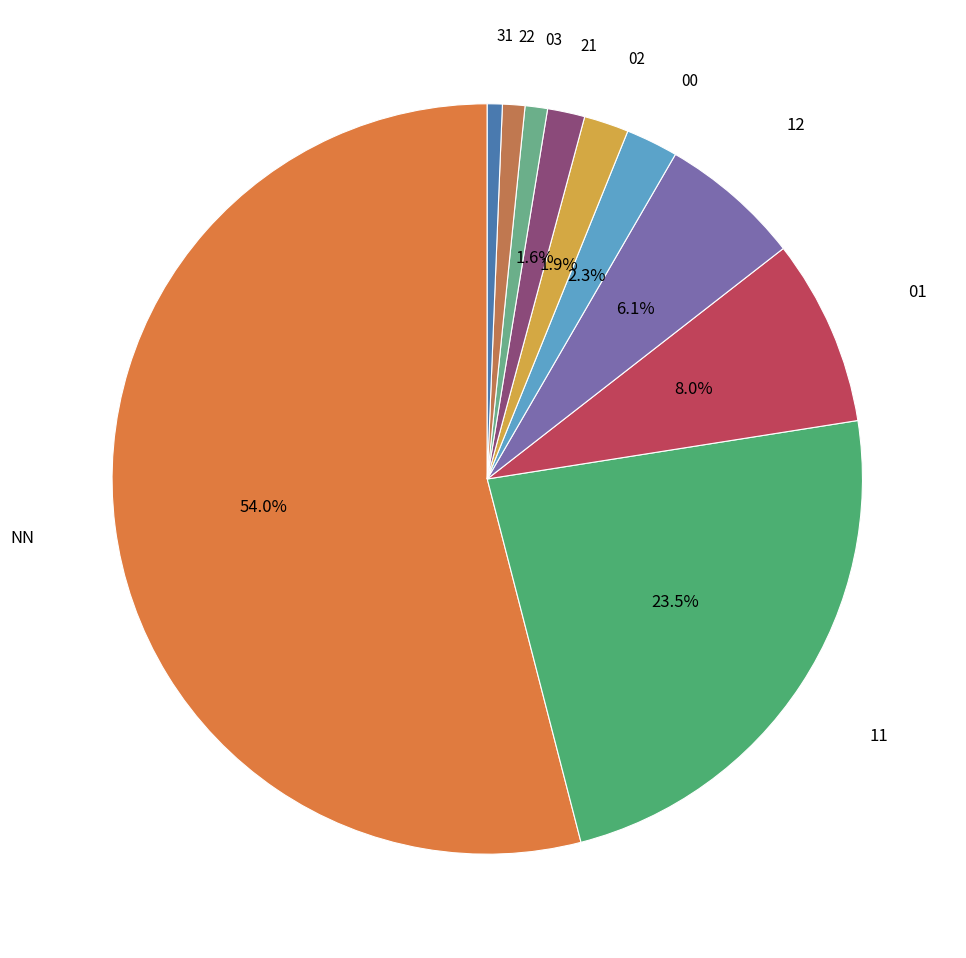

Count the number of slices in the pie.

10